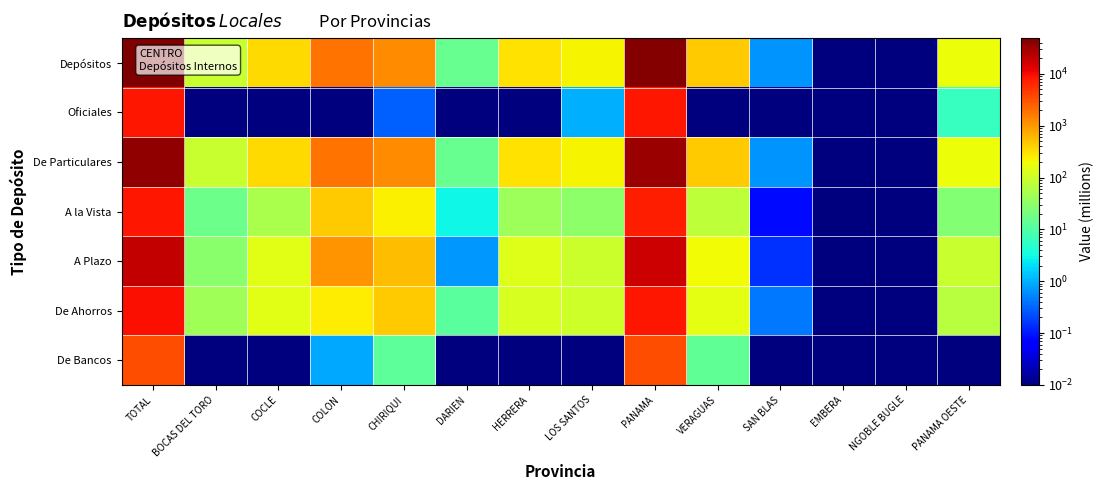

Reading right to left, what are all the values shown in this chart?

Depósitos: PANAMA OESTE=191.7	NGOBLE BUGLE=0.0	EMBERA=0.0	SAN BLAS=0.6	VERAGUAS=442.8	PANAMA=44196.6	LOS SANTOS=229.3	HERRERA=303.9	DARIEN=15.3	CHIRIQUI=1221.7	COLON=1788.6	COCLE=351.7	BOCAS DEL TORO=89.9	TOTAL=48832.1
Oficiales: PANAMA OESTE=6.0	NGOBLE BUGLE=0.0	EMBERA=0.0	SAN BLAS=0.0	VERAGUAS=0.0	PANAMA=8272.9	LOS SANTOS=1.0	HERRERA=0.0	DARIEN=0.0	CHIRIQUI=0.3	COLON=0.0	COCLE=0.0	BOCAS DEL TORO=0.0	TOTAL=8280.2
De Particulares: PANAMA OESTE=185.7	NGOBLE BUGLE=0.0	EMBERA=0.0	SAN BLAS=0.6	VERAGUAS=429.3	PANAMA=32627.8	LOS SANTOS=228.3	HERRERA=303.9	DARIEN=15.3	CHIRIQUI=1208.9	COLON=1787.7	COCLE=351.7	BOCAS DEL TORO=89.9	TOTAL=37229.1
A la Vista: PANAMA OESTE=25.7	NGOBLE BUGLE=0.0	EMBERA=0.0	SAN BLAS=0.1	VERAGUAS=75.3	PANAMA=7263.4	LOS SANTOS=30.0	HERRERA=42.8	DARIEN=2.9	CHIRIQUI=238.8	COLON=441.5	COCLE=51.5	BOCAS DEL TORO=16.5	TOTAL=8188.5
A Plazo: PANAMA OESTE=91.1	NGOBLE BUGLE=0.0	EMBERA=0.0	SAN BLAS=0.1	VERAGUAS=197.5	PANAMA=17243.9	LOS SANTOS=95.5	HERRERA=139.2	DARIEN=0.7	CHIRIQUI=537.8	COLON=1091.6	COCLE=148.8	BOCAS DEL TORO=29.3	TOTAL=19575.6
De Ahorros: PANAMA OESTE=68.8	NGOBLE BUGLE=0.0	EMBERA=0.0	SAN BLAS=0.4	VERAGUAS=156.6	PANAMA=8120.5	LOS SANTOS=102.8	HERRERA=121.9	DARIEN=11.7	CHIRIQUI=432.3	COLON=254.6	COCLE=151.4	BOCAS DEL TORO=44.0	TOTAL=9465.0
De Bancos: PANAMA OESTE=0.0	NGOBLE BUGLE=0.0	EMBERA=0.0	SAN BLAS=0.0	VERAGUAS=13.5	PANAMA=3295.9	LOS SANTOS=0.0	HERRERA=0.0	DARIEN=0.0	CHIRIQUI=12.5	COLON=0.9	COCLE=0.0	BOCAS DEL TORO=0.0	TOTAL=3322.8